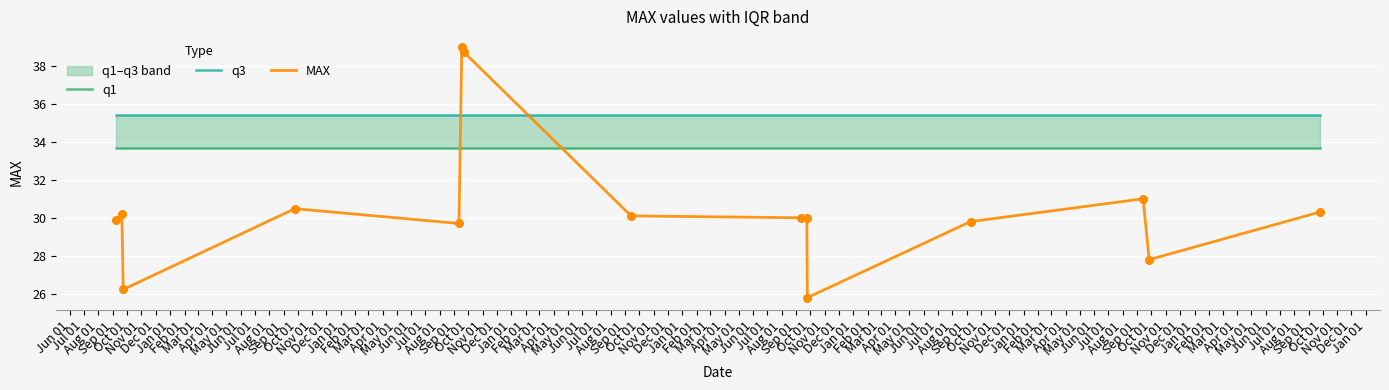

Which series contains the lowest Y value?

MAX